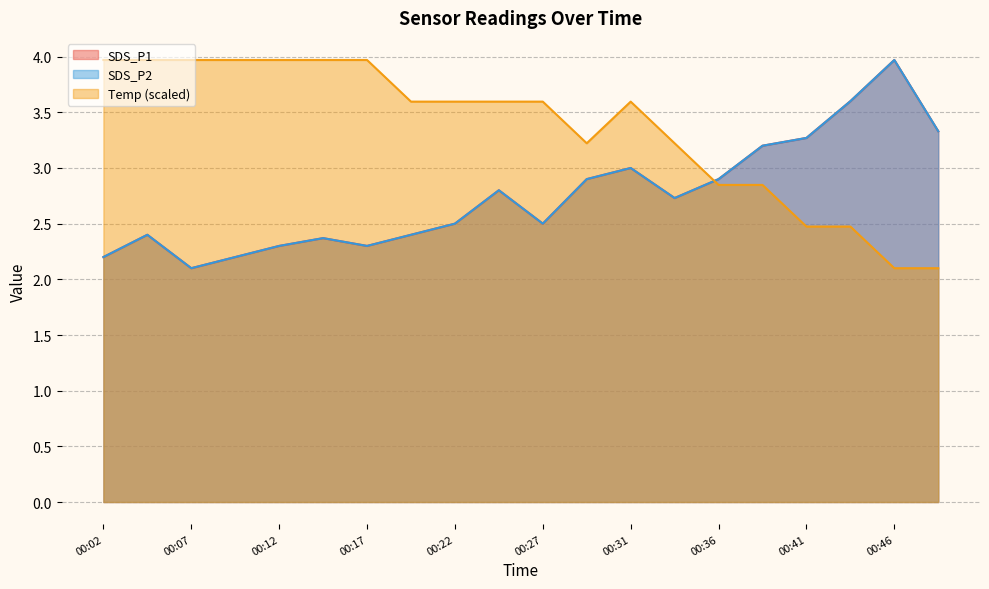

How many interior local valleys does the SDS_P1 series have?

4